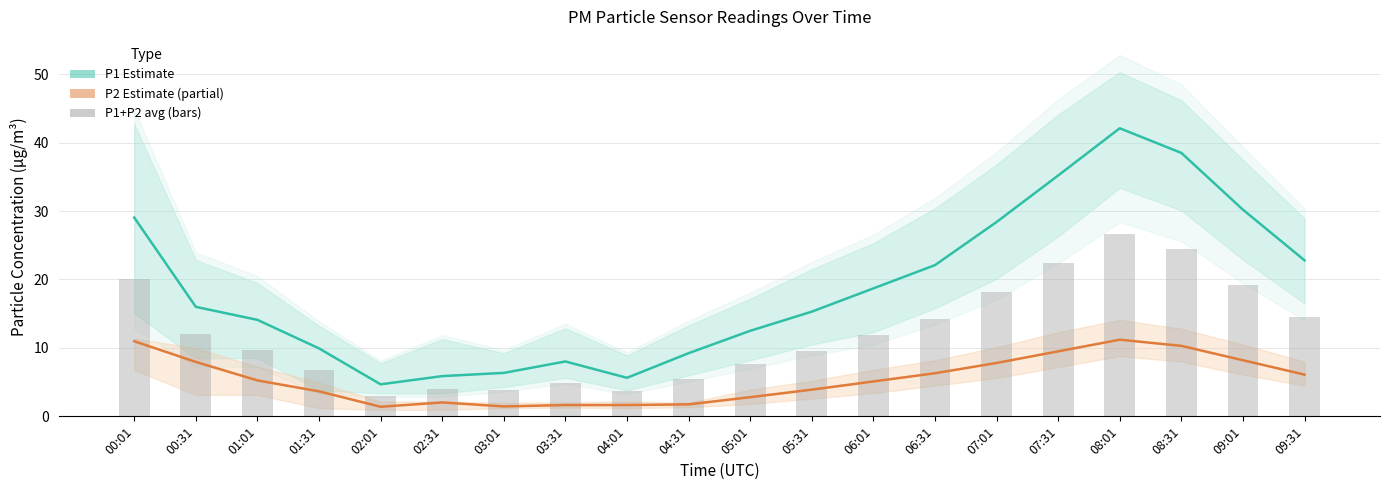

What is the difference between the values at 04:01 and 03:01?

0.3